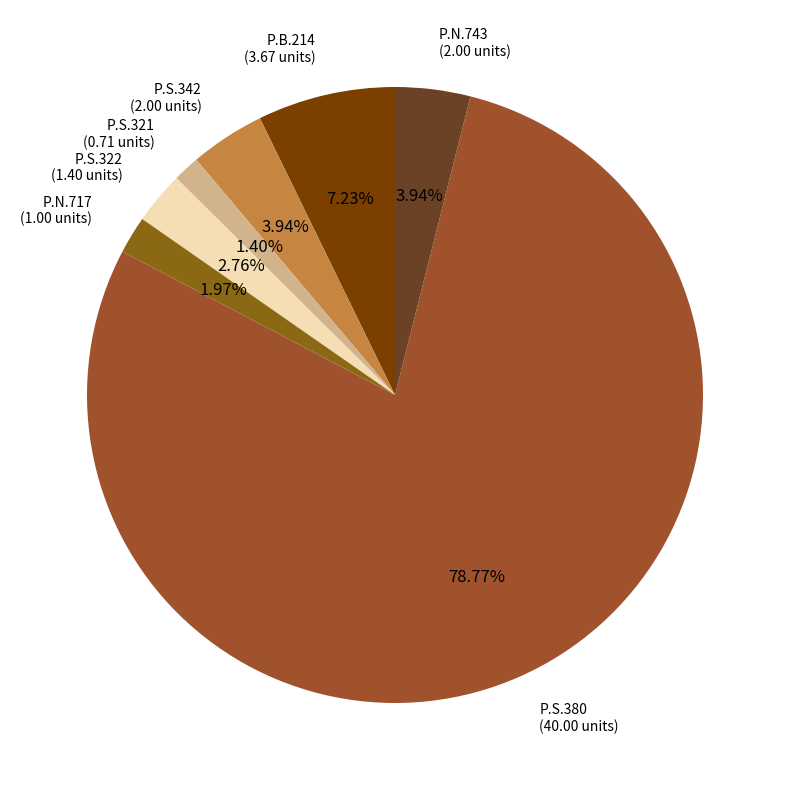

To the nearest percent, what portion does P.B.214 represent?

7%